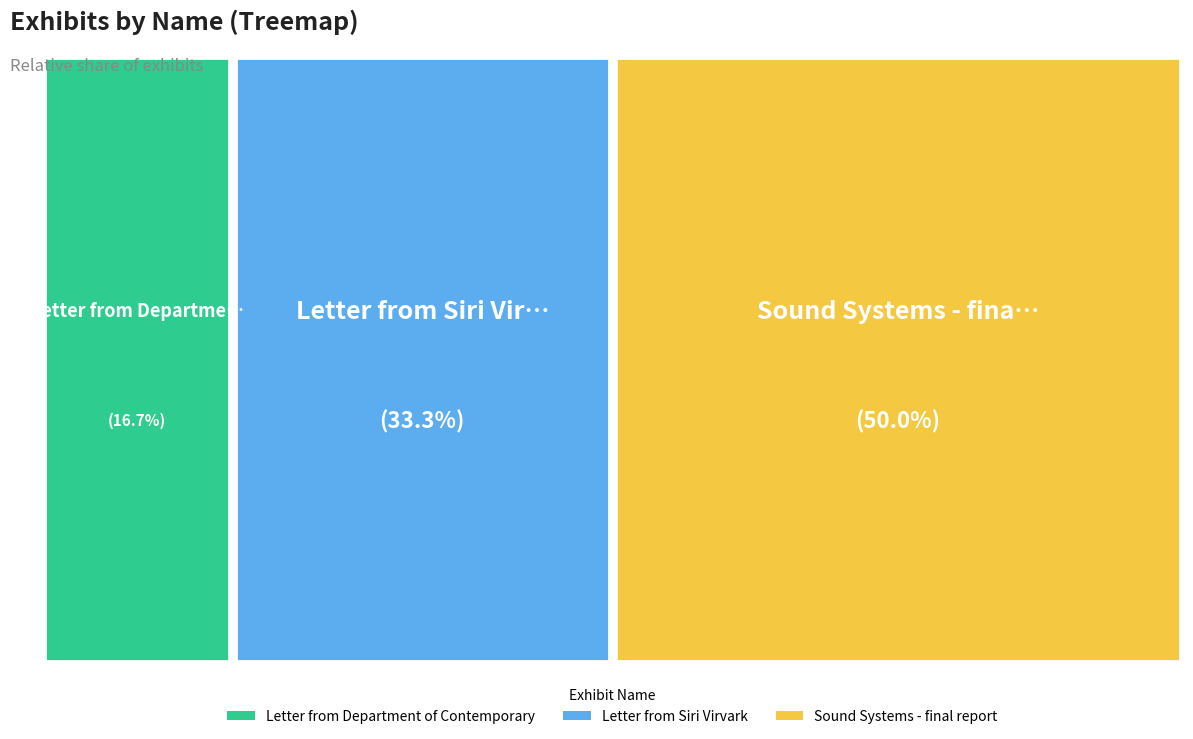

To the nearest percent, what is the average slice percentage?

33%